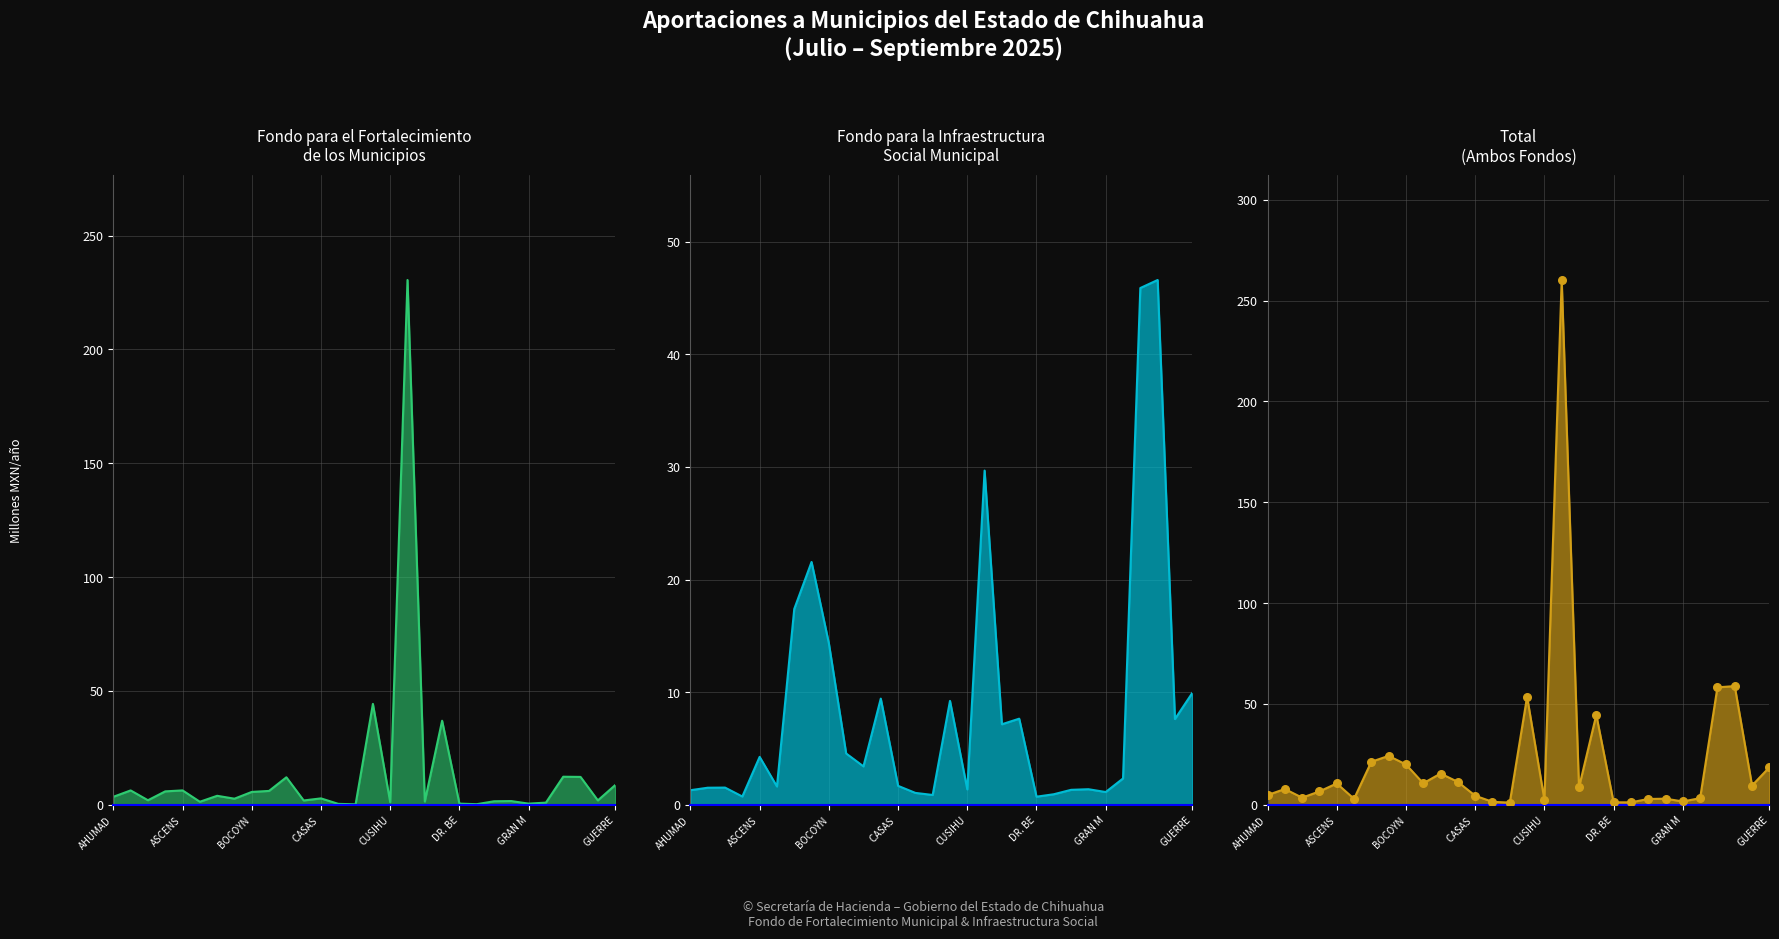

Which series contains the highest Y value?

total